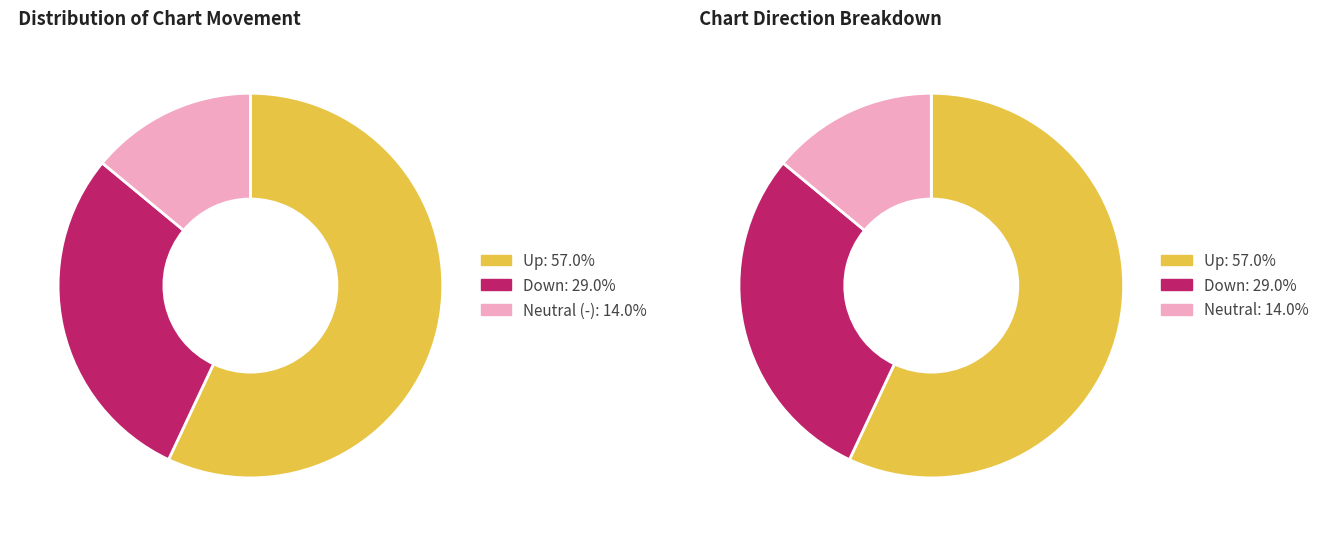

What percentage is NOT represented by down?

71.0%